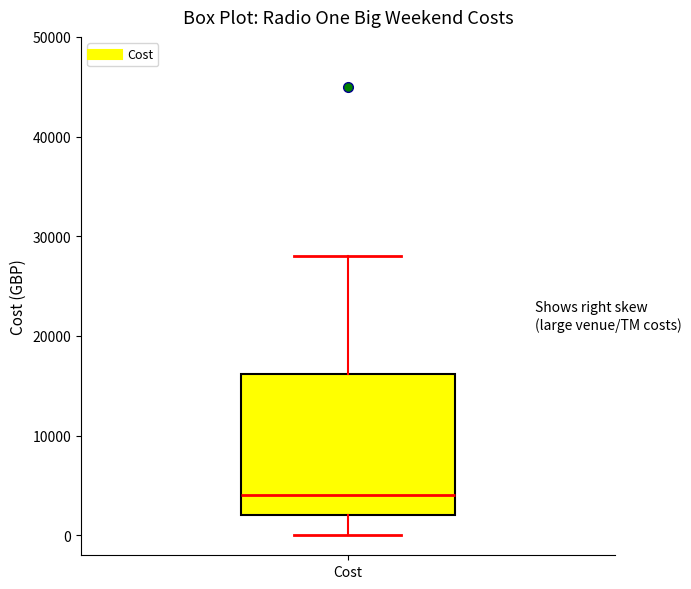

Read this box plot against the y-axis: the position of the median line, the range covered by the box, and the ends of both whiskers. The values are not printed on the chart, so give them approximately, as read against the axis.

median 4000, box 2000 to 16000, whiskers 0 to 28000